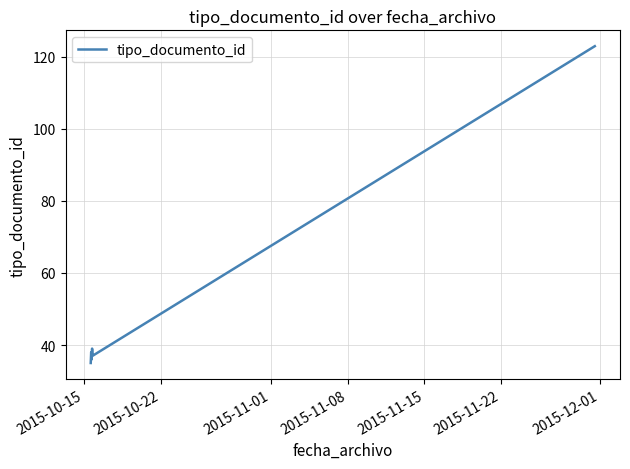

Does the chart display data point markers on the line(s)?

No